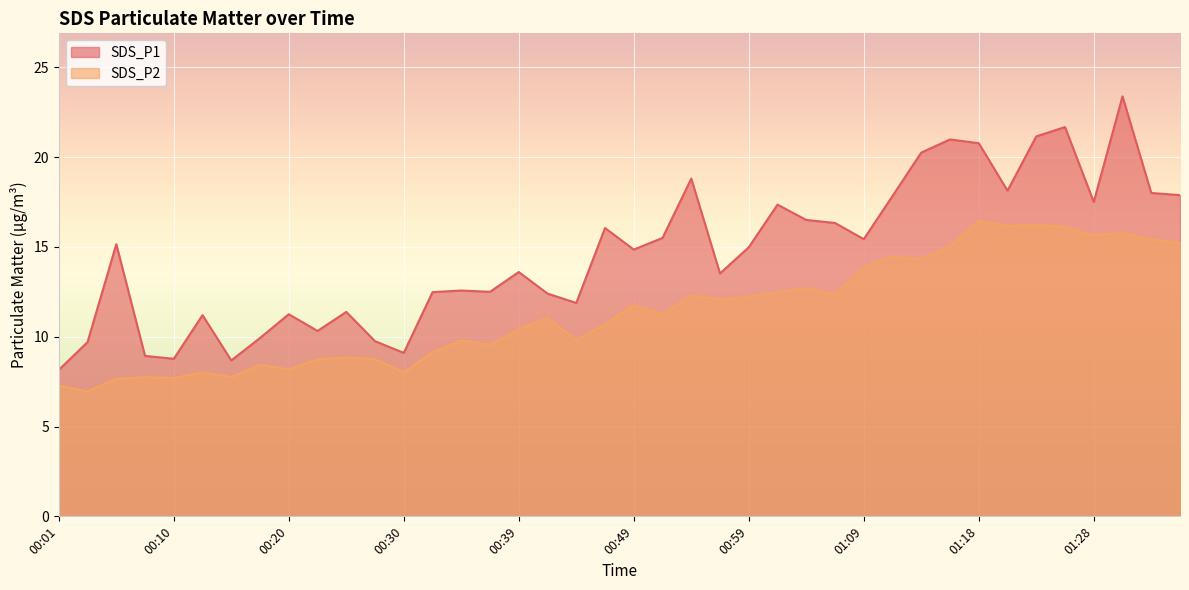

What is the difference between the SDS_P2 values at 01:35 and 01:11?

0.8